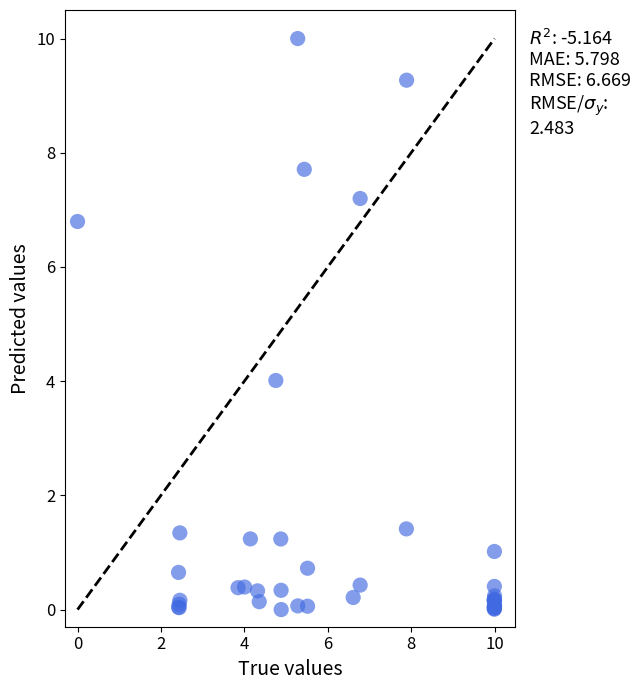

What Y value in the scatter plot is closest to 5?

4.0